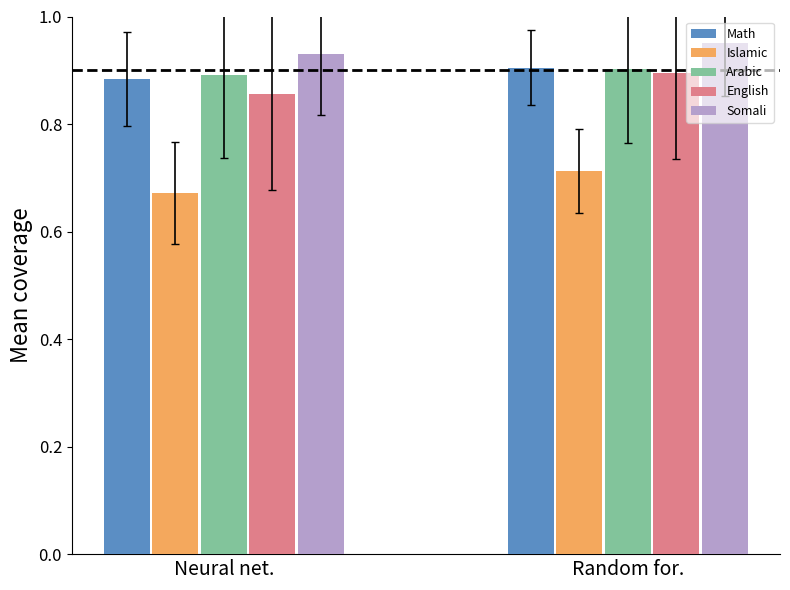

What is the sum of all Math values?

1.8